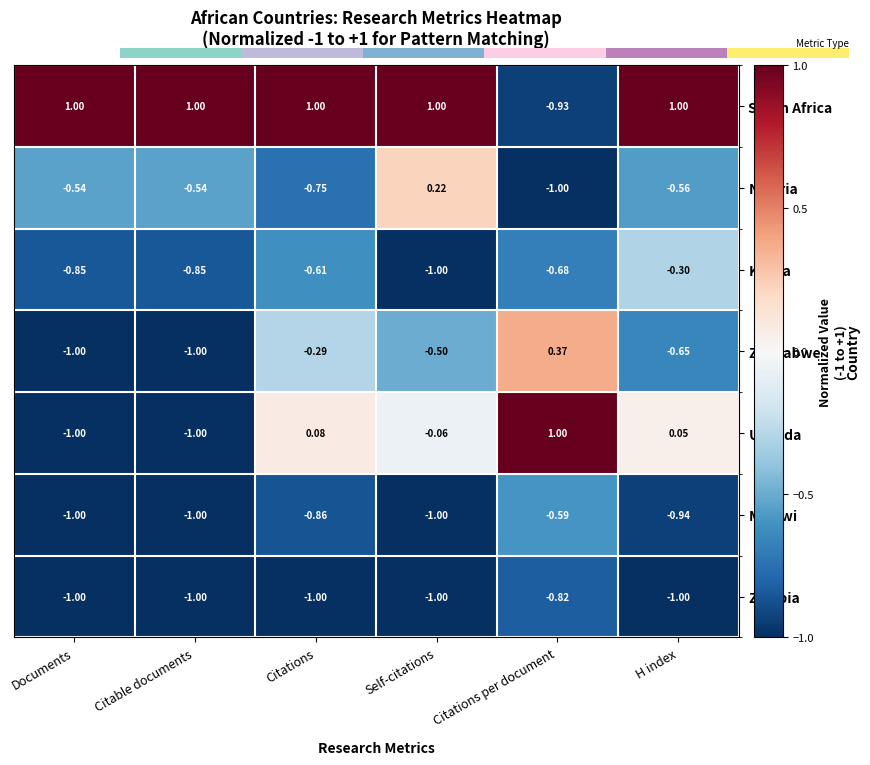

What is the maximum value shown in the chart?

1.0